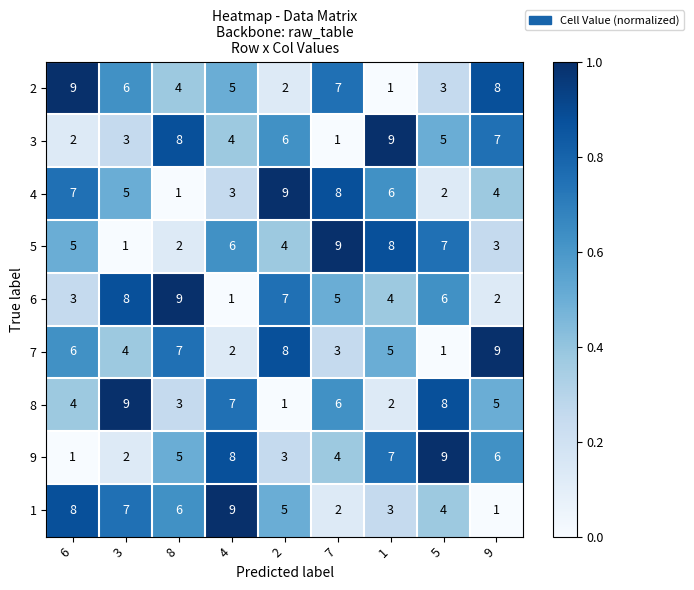

What is the total value across all series at 1?

45